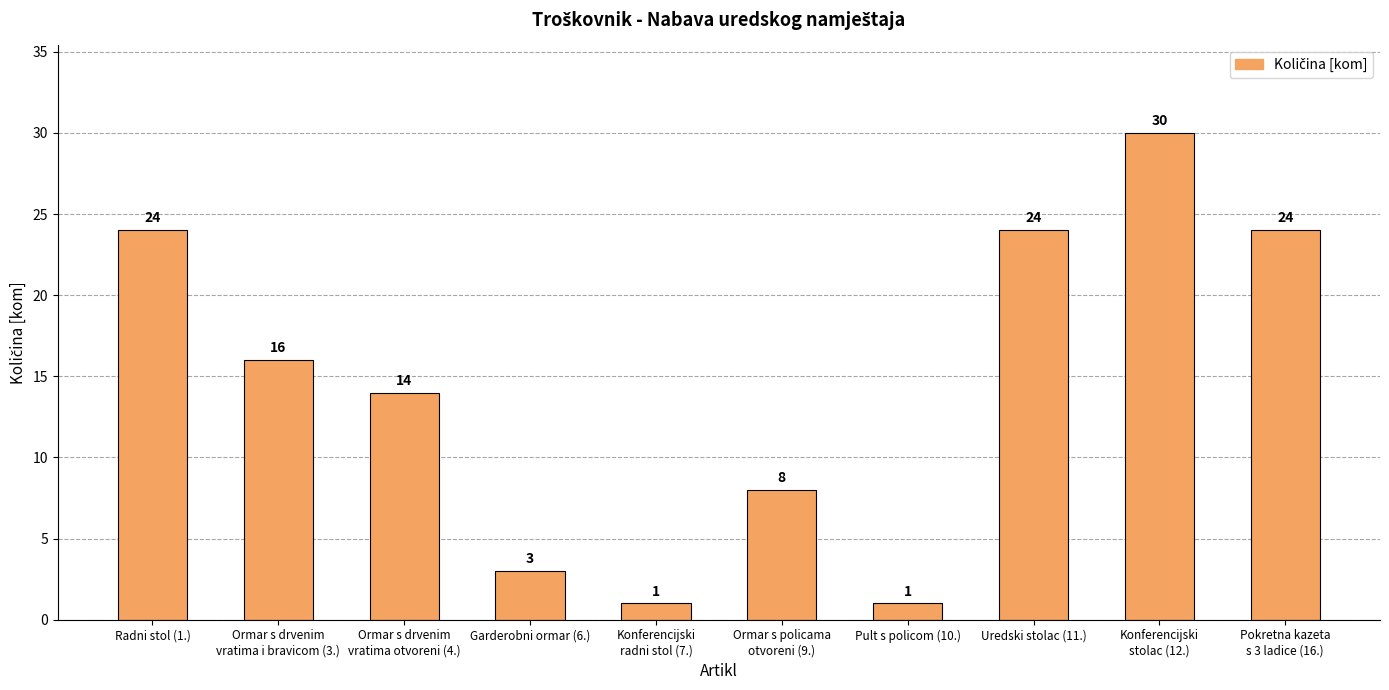

Approximately how many times larger is the value at Ormar s policama
otvoreni (9.) compared to Ormar s drvenim
vratima otvoreni (4.)?

0.6